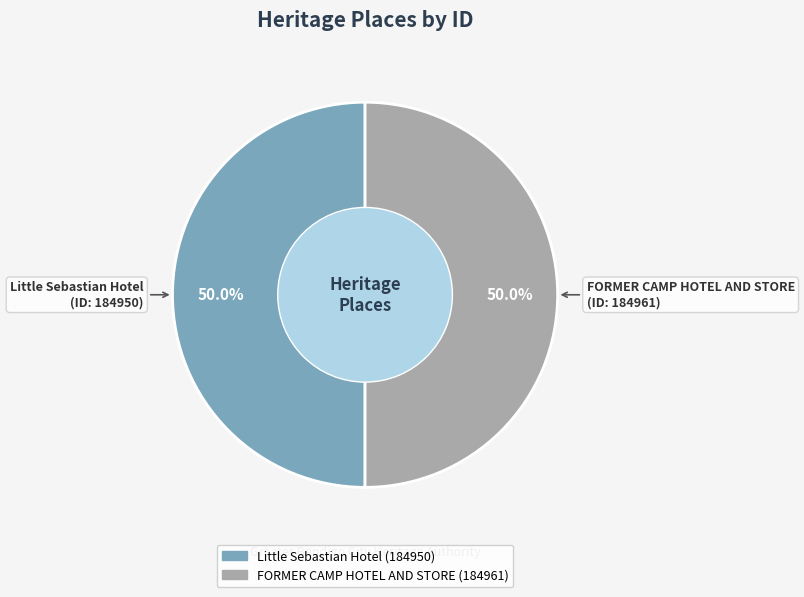

How many slices are in this pie chart?

2